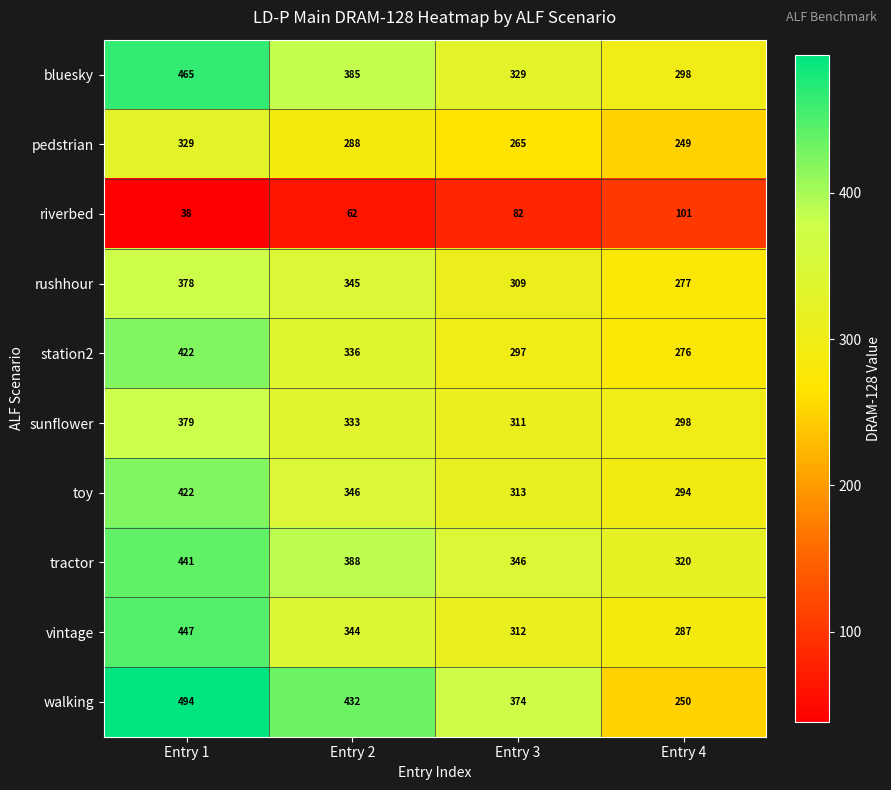

Rank the series at Entry 3 from highest to lowest value.

walking, tractor, bluesky, toy, vintage, sunflower, rushhour, station2, pedstrian, riverbed